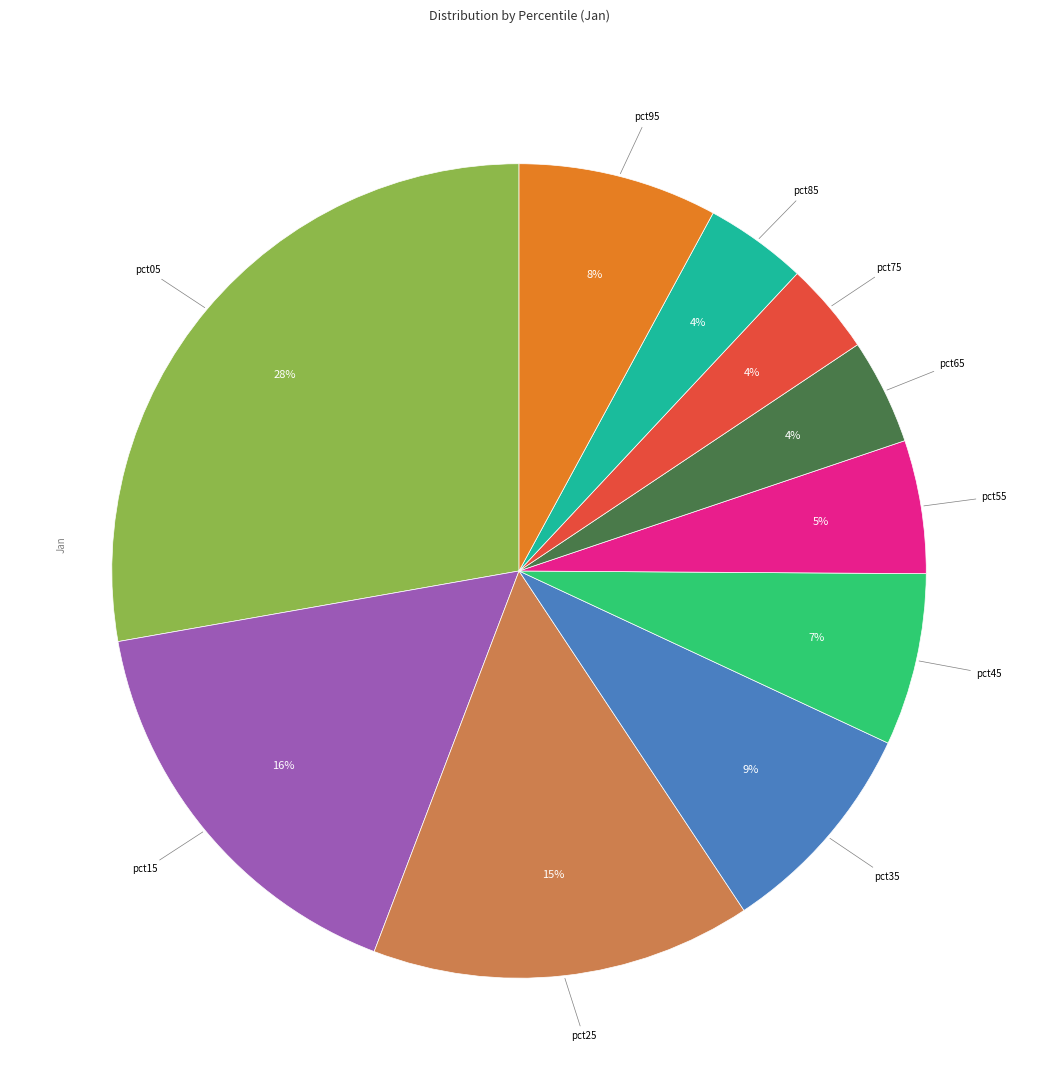

Does any single category account for the majority?

No